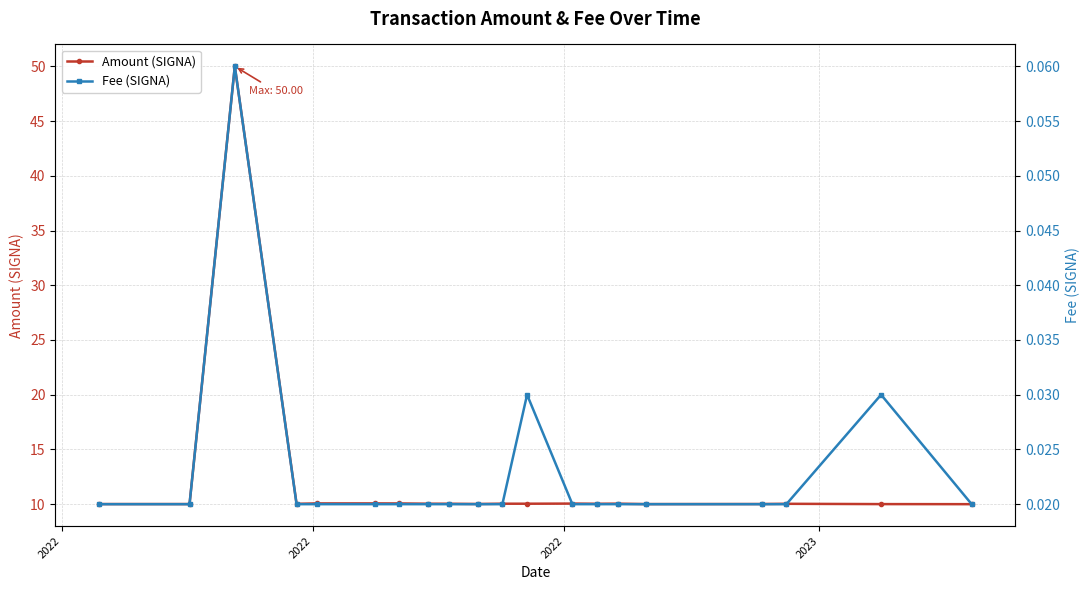

What is the lowest value of the Amount (SIGNA) series?

10.0